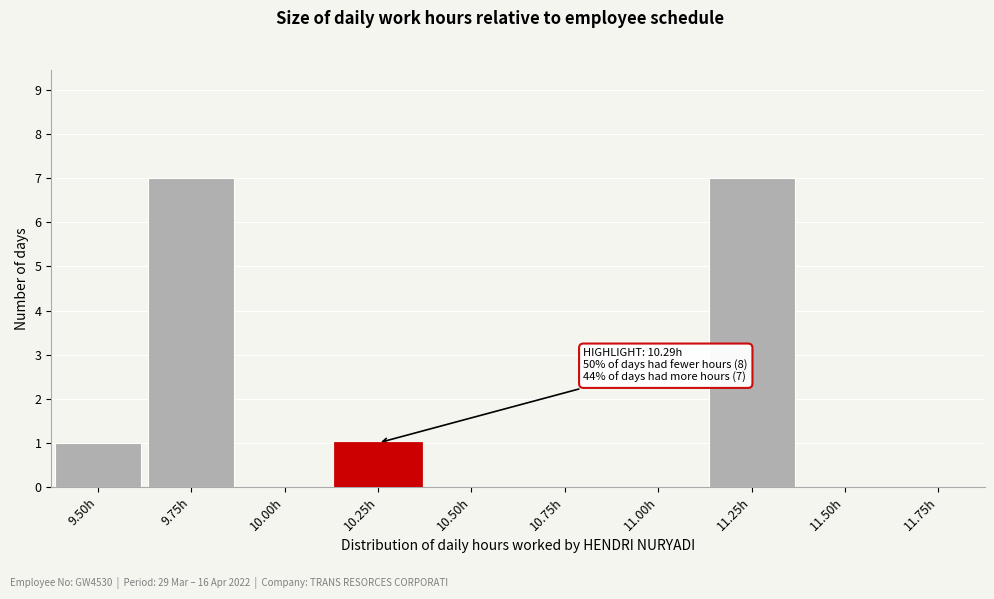

Reading left to right, list all the values displayed in this chart.

9.50h=1	9.75h=7	10.00h=0	10.25h=1	10.50h=0	10.75h=0	11.00h=0	11.25h=7	11.50h=0	11.75h=0